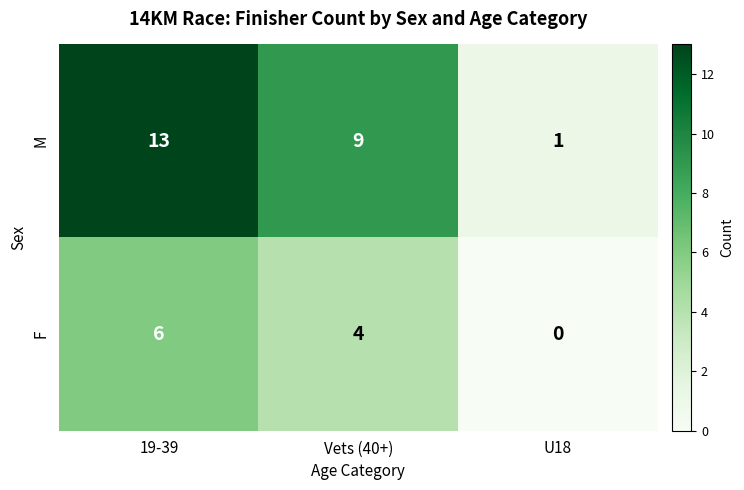

Rank the series by their maximum value, from lowest to highest.

F, M